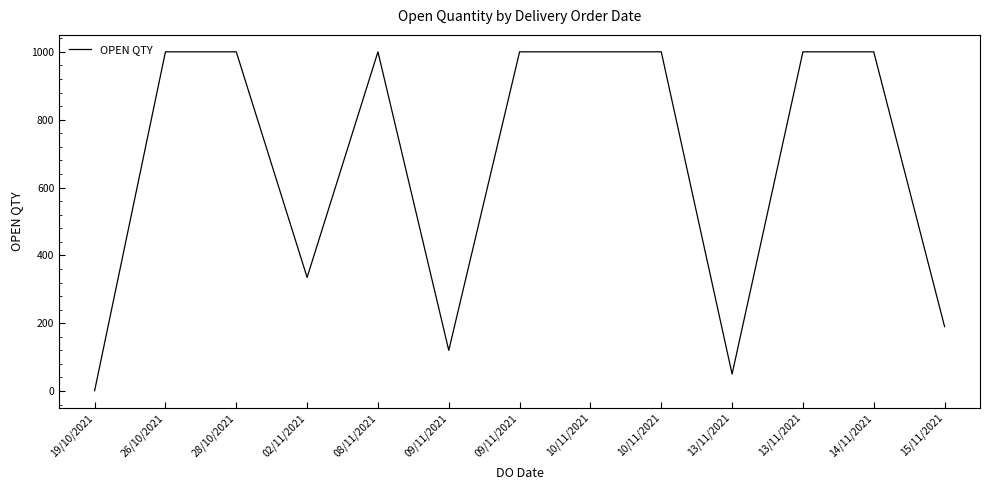

Between 26/10/2021 and 13/11/2021, which is larger?

26/10/2021